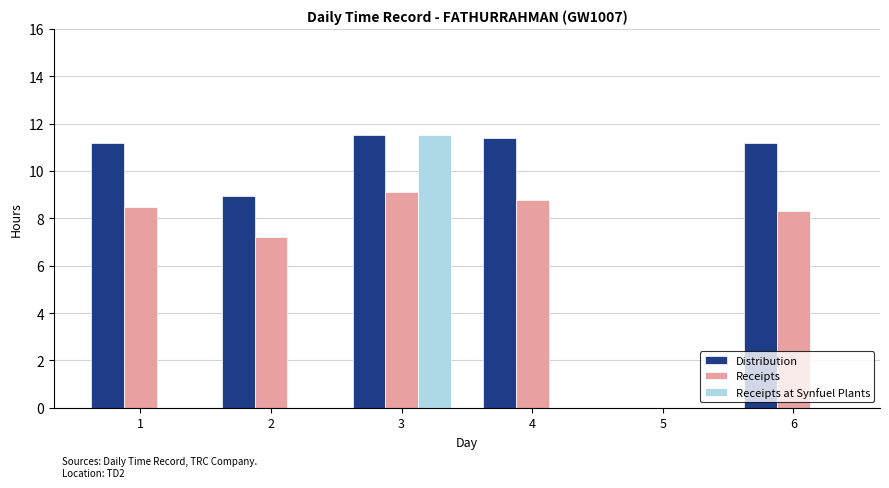

Where is Distribution nearest to the value 5?

2